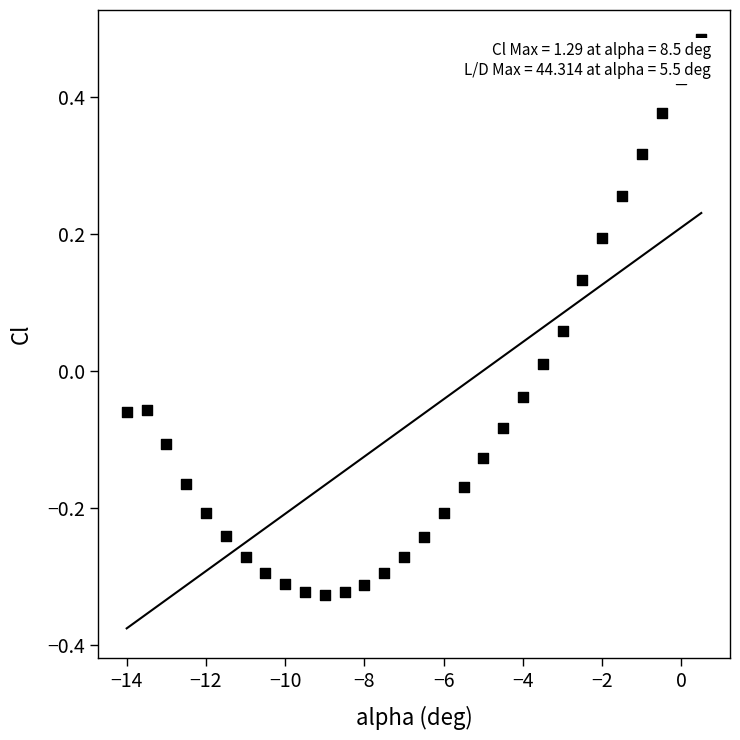

What is the range of Y values (max minus min)?

0.8